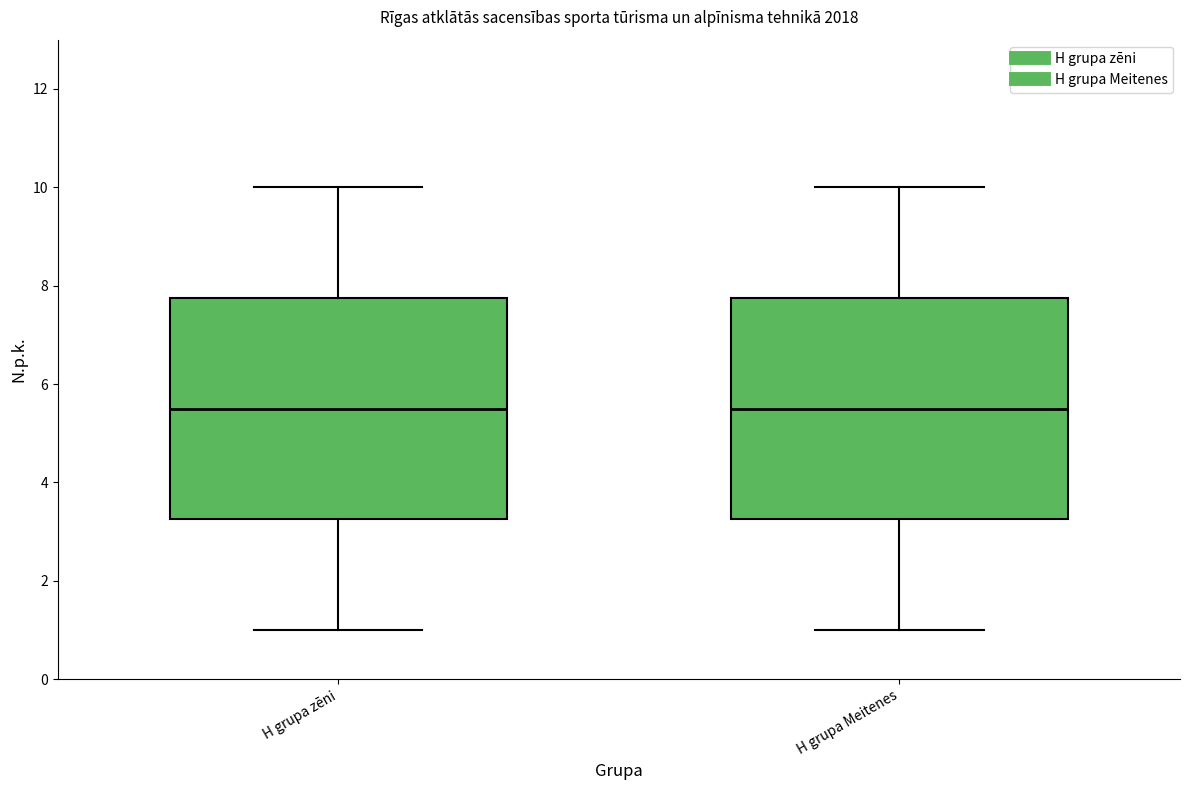

Where does the median line of the box for H grupa zēni sit on the y-axis? The values are not printed on the chart, so give them approximately, as read against the axis.

5.6